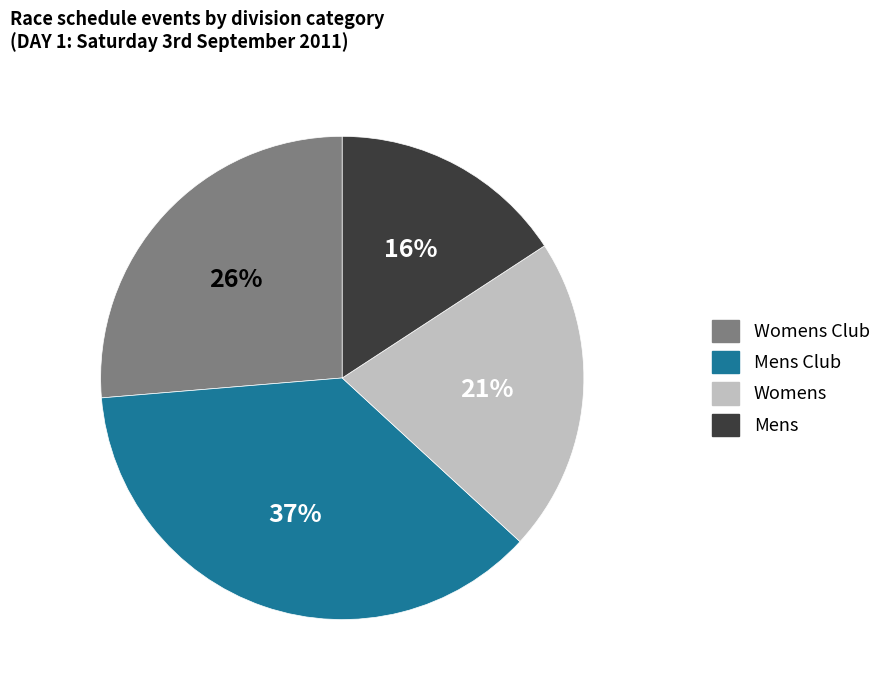

To the nearest percent, what is the difference between the largest and smallest slice percentages?

21%